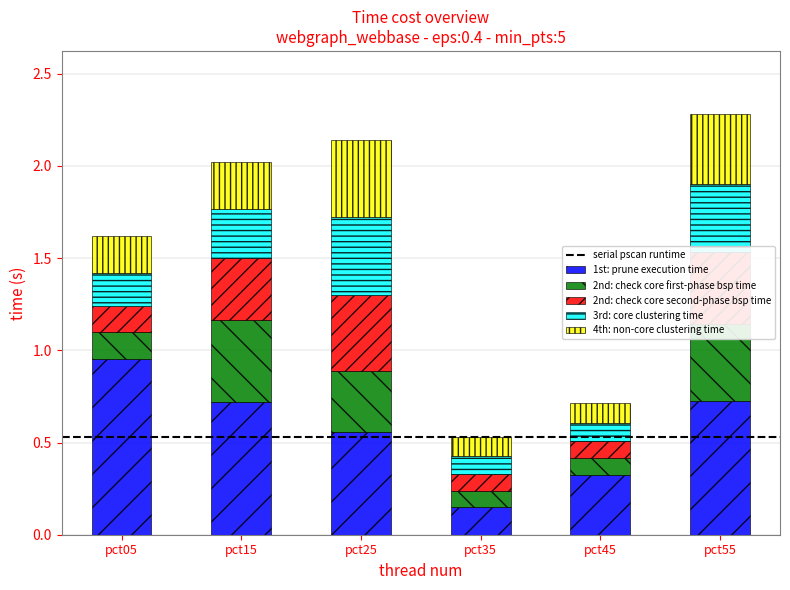

What is the total value across all series at pct55?

2.3